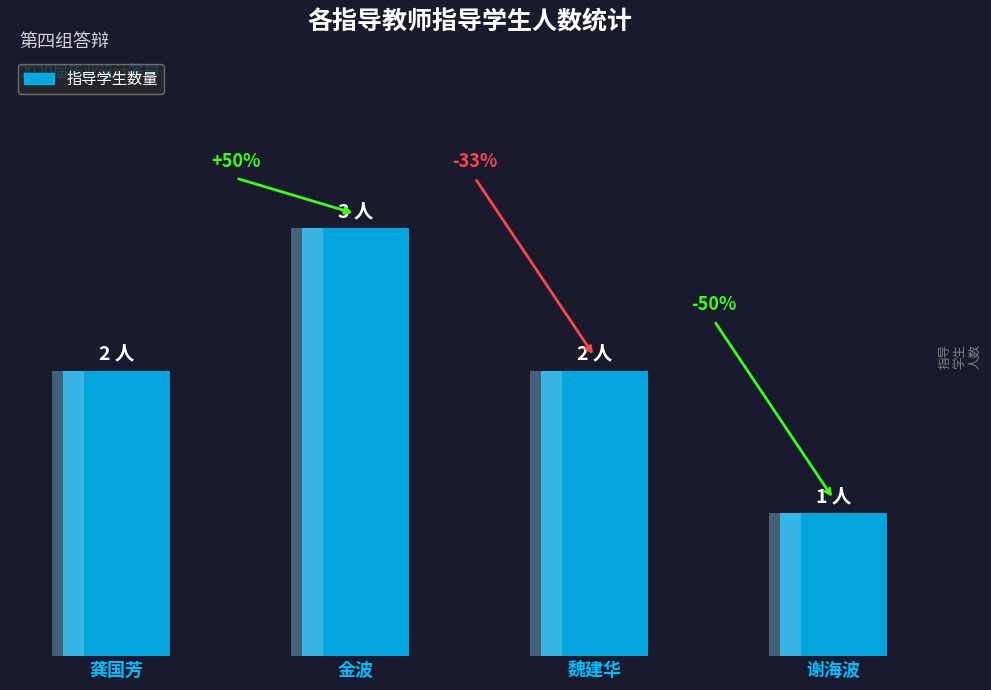

What is the change in value from 魏建华 to 谢海波?

-1